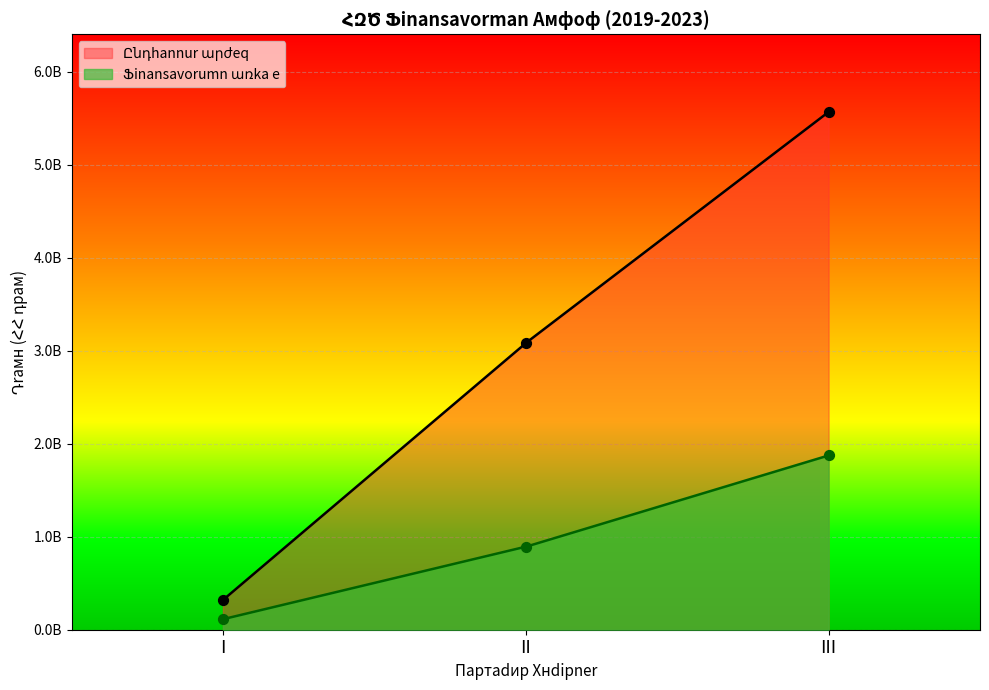

Is the value of Ֆինանսավորումն առկա է at II-15 greater than the value of Ընդհանուր արժեք at II-9?

No